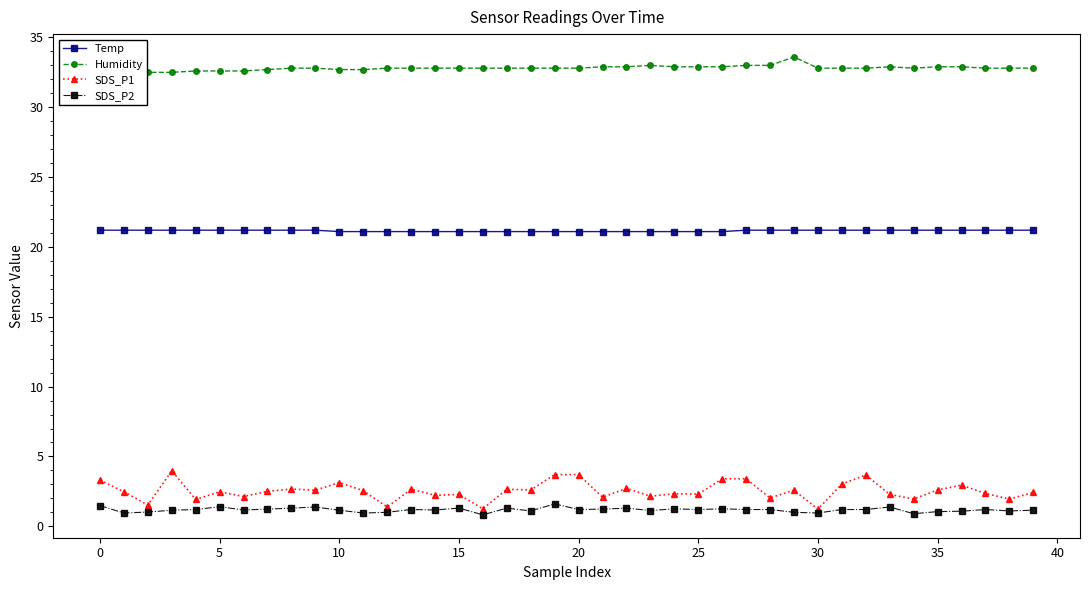

Between 13 and 34, which series saw the biggest shift?

SDS_P1